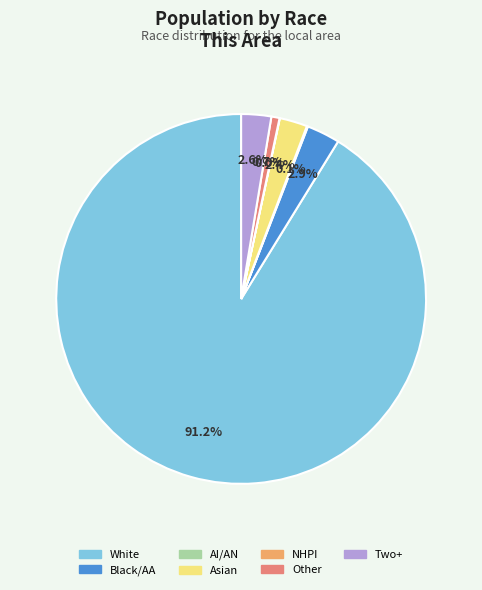

Is there a majority slice in this chart?

Yes